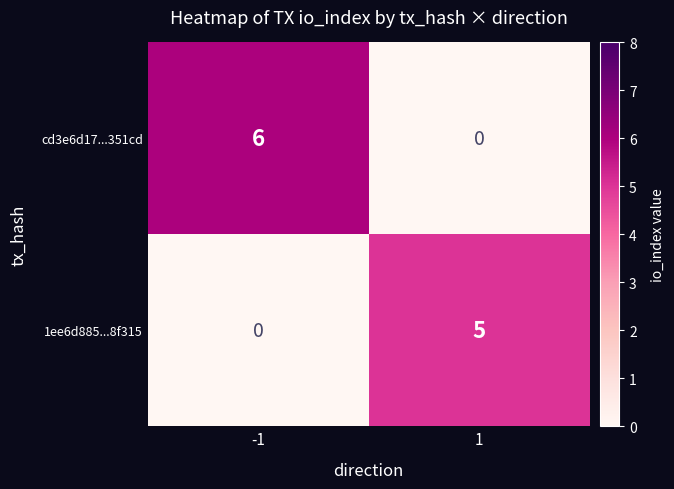

At which category is the sum across all series the highest?

-1